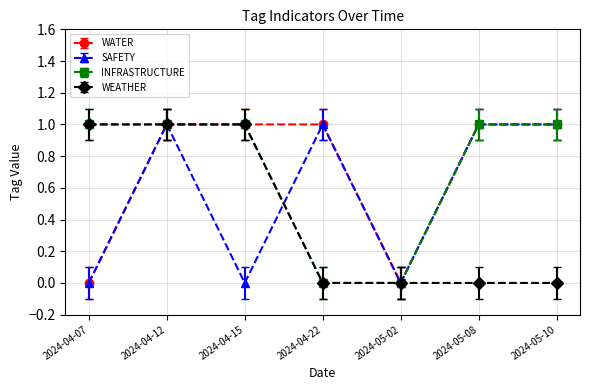

At which category is the sum across all series the highest?

2024-04-12